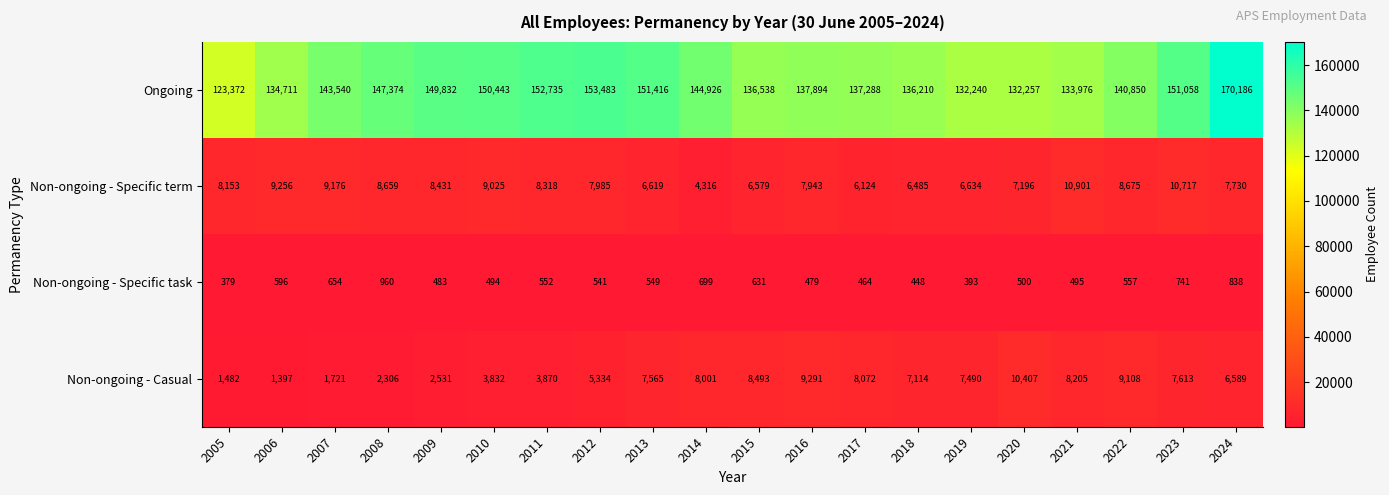

What is the minimum value shown in the chart?

379